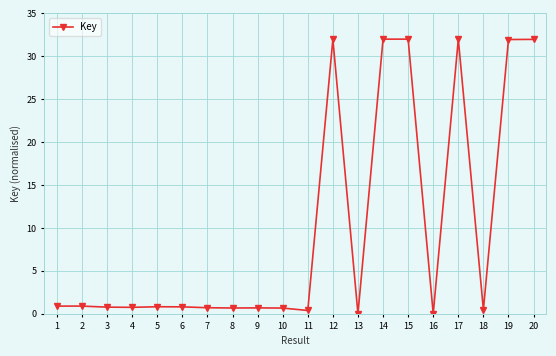

What is the value of the 2nd point from the left?

0.9